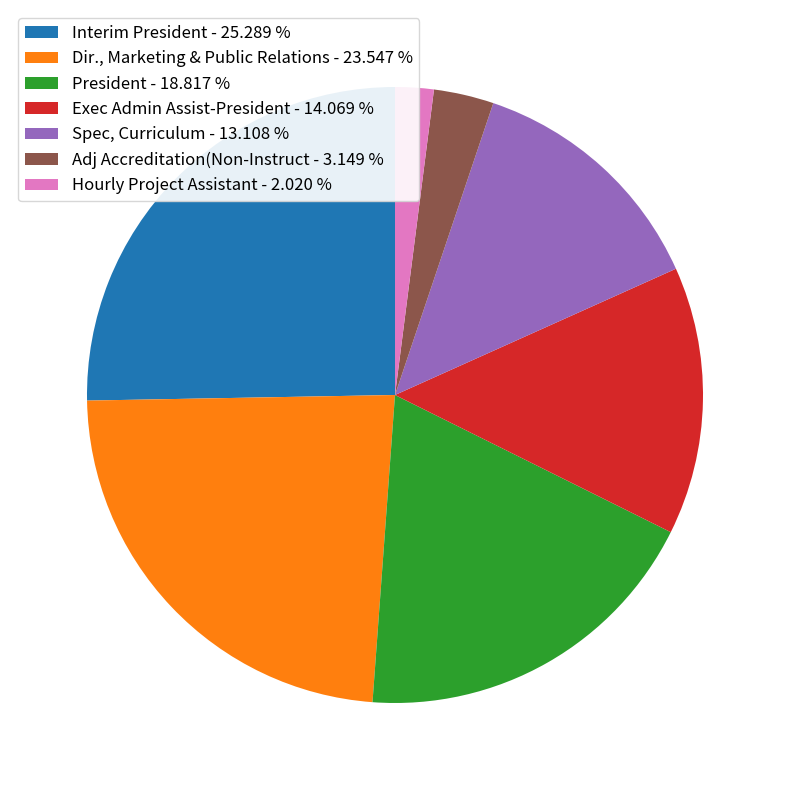

What is the ratio of the value at Spec, Curriculum to the value at Exec Admin Assist-President?

0.9